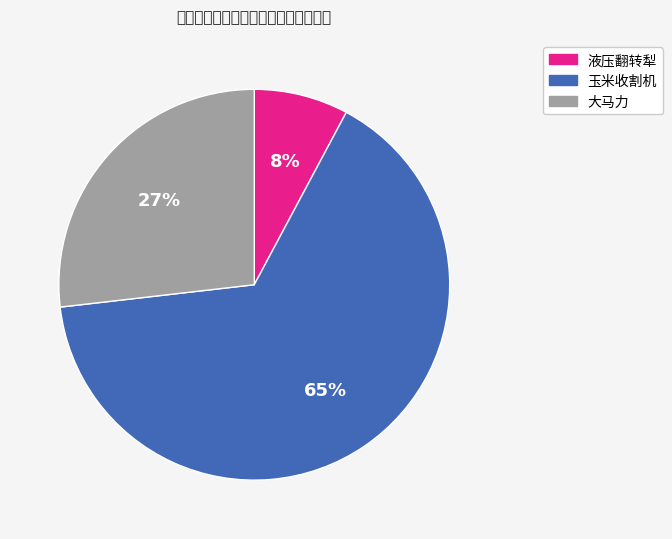

How many slices are in this pie chart?

3